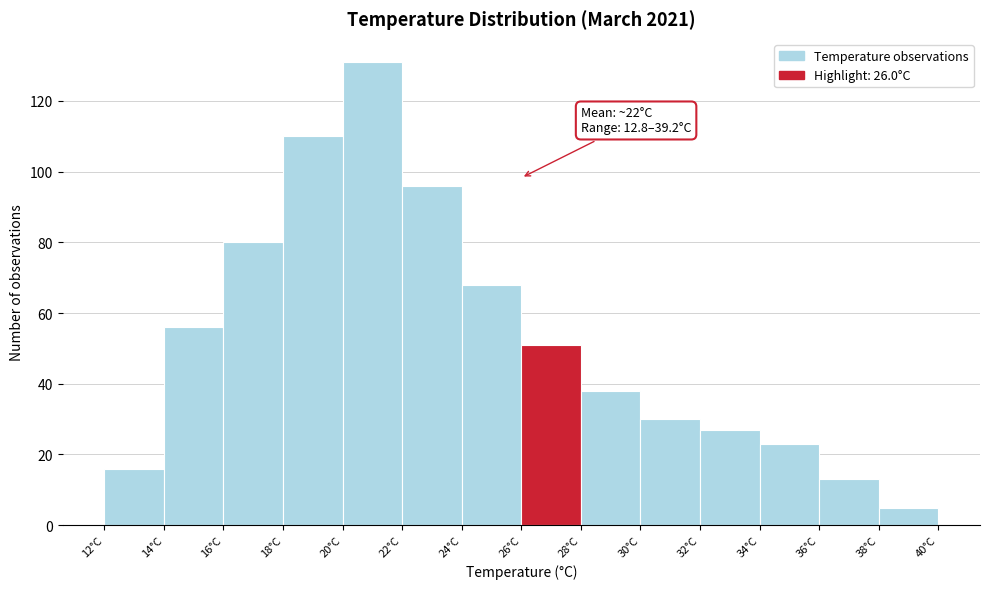

Which range on the x-axis has the tallest bar?

20 to 22